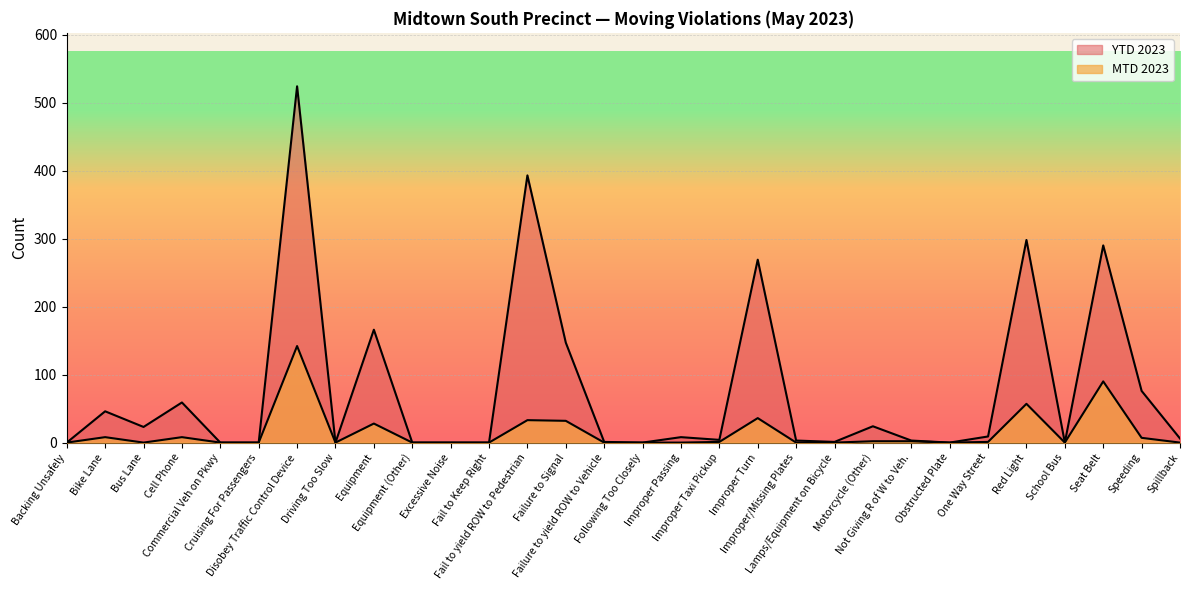

How many values in MTD 2023 are above zero?

14